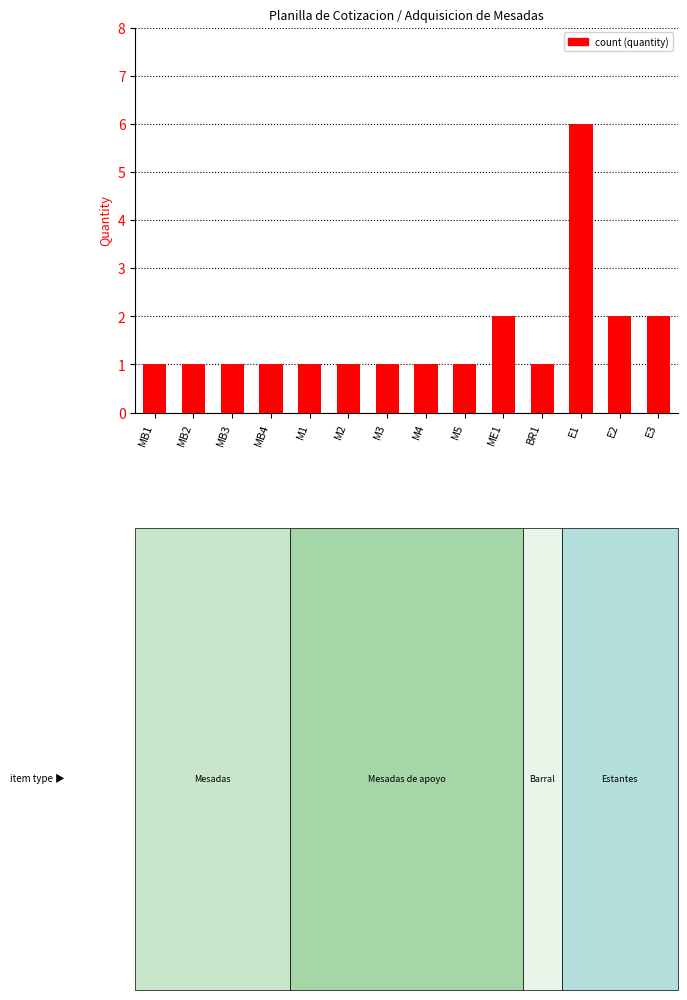

Reading left to right, extract all data points from this chart.

1	1	1	1	1	1	1	1	1	2	1	6	2	2